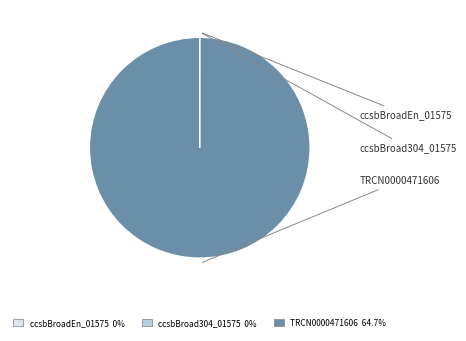

Is there a majority slice in this chart?

Yes